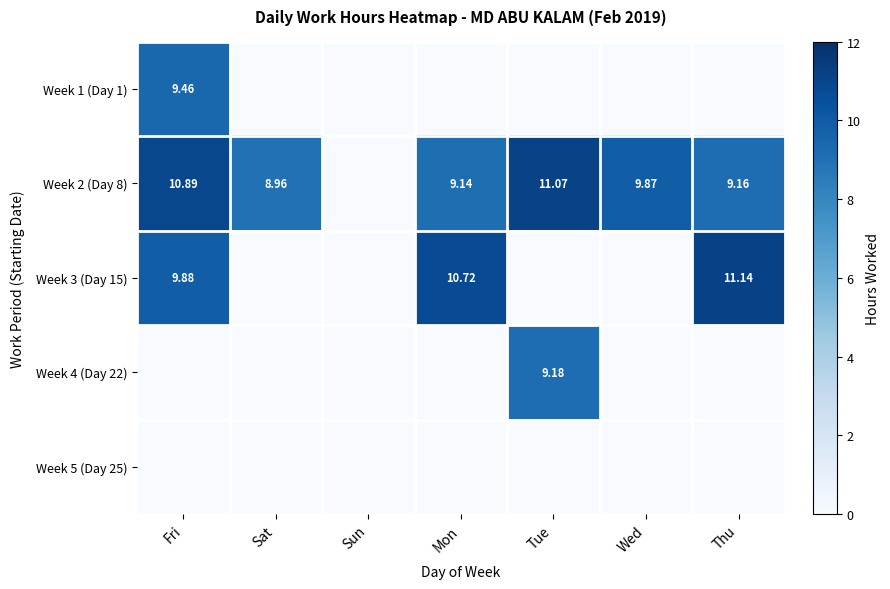

At which category is the sum across all series the highest?

Fri